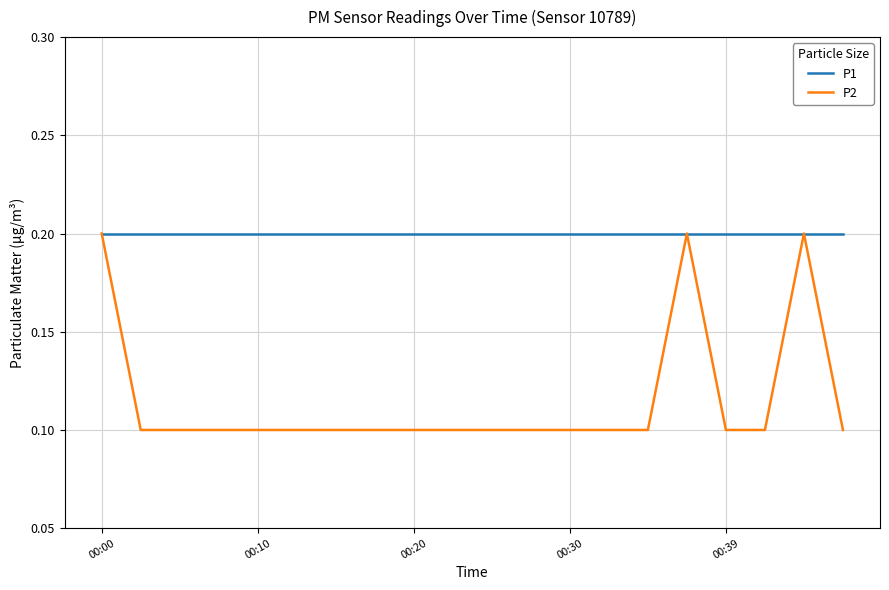

Which series has the largest total across all categories?

P1